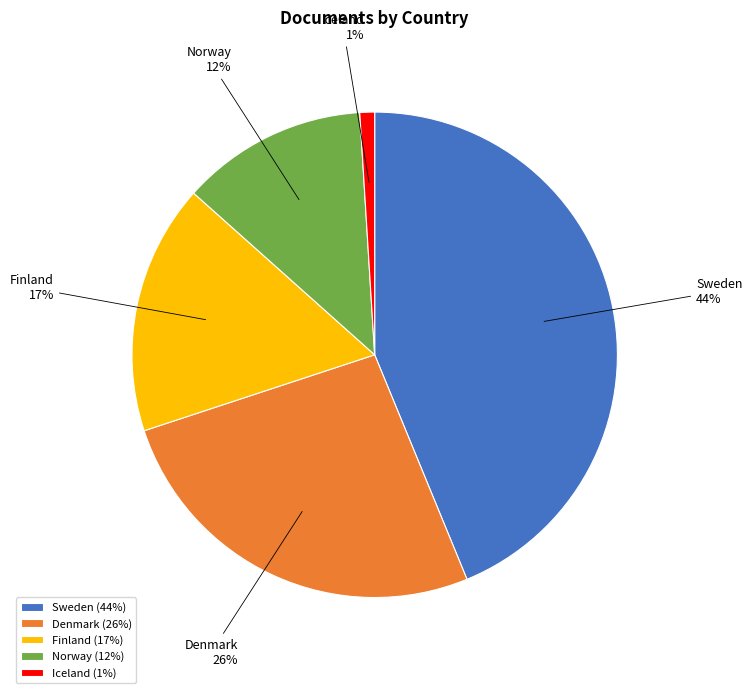

Is the sum of Norway and Sweden greater than half?

Yes